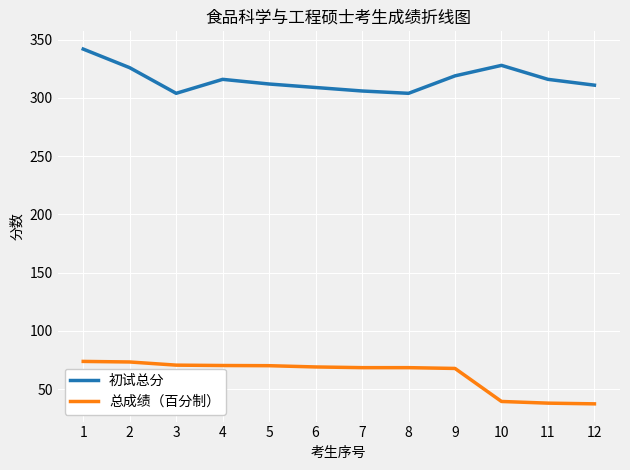

What are all the series names shown in the legend?

初试总分, 总成绩（百分制）